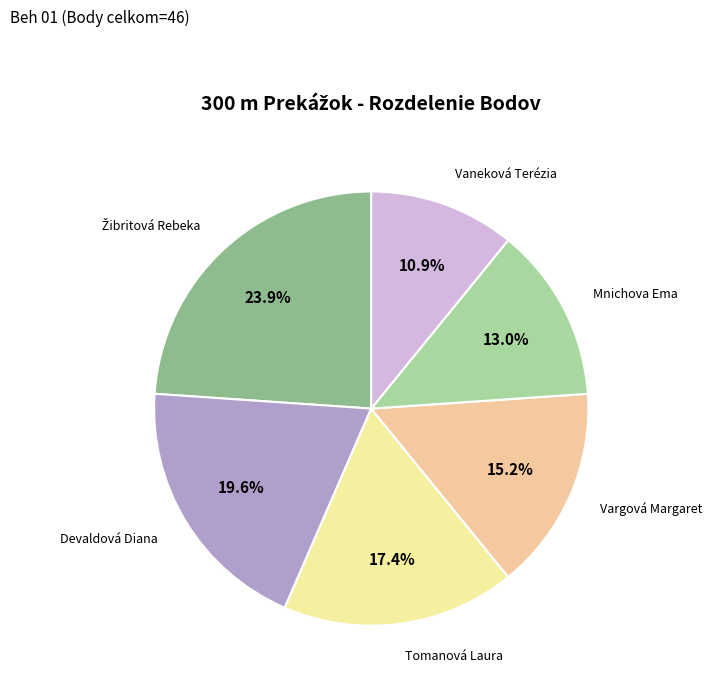

To the nearest percent, what is the difference between the Tomanová Laura and Vargová Margaret slice percentages?

2%